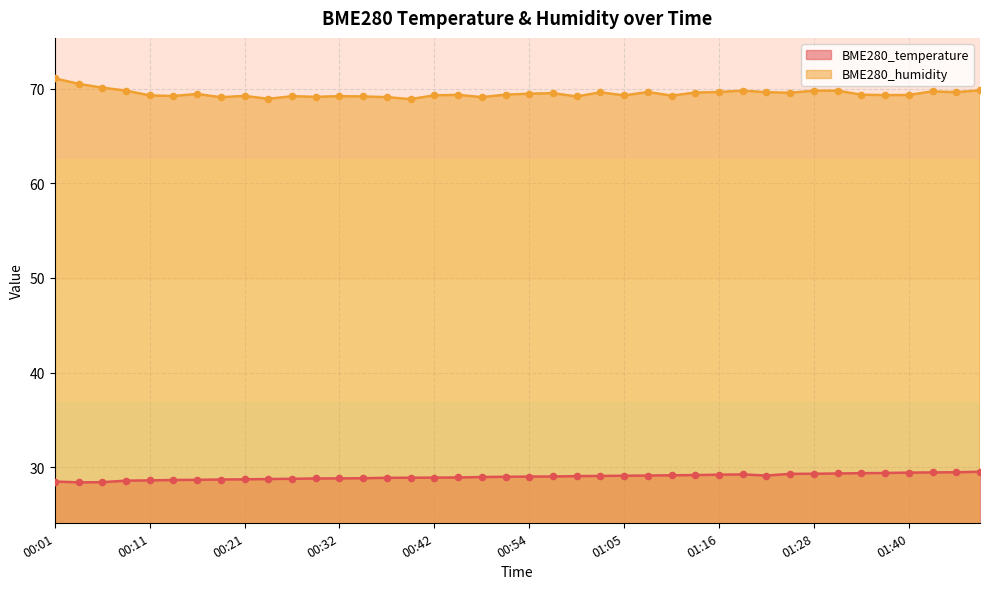

What is the total value across all series at 00:59?

98.2